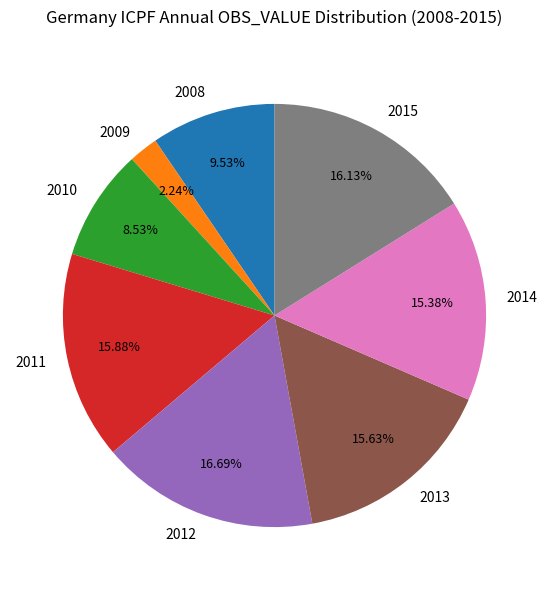

Which category has the smallest portion of the pie?

2009